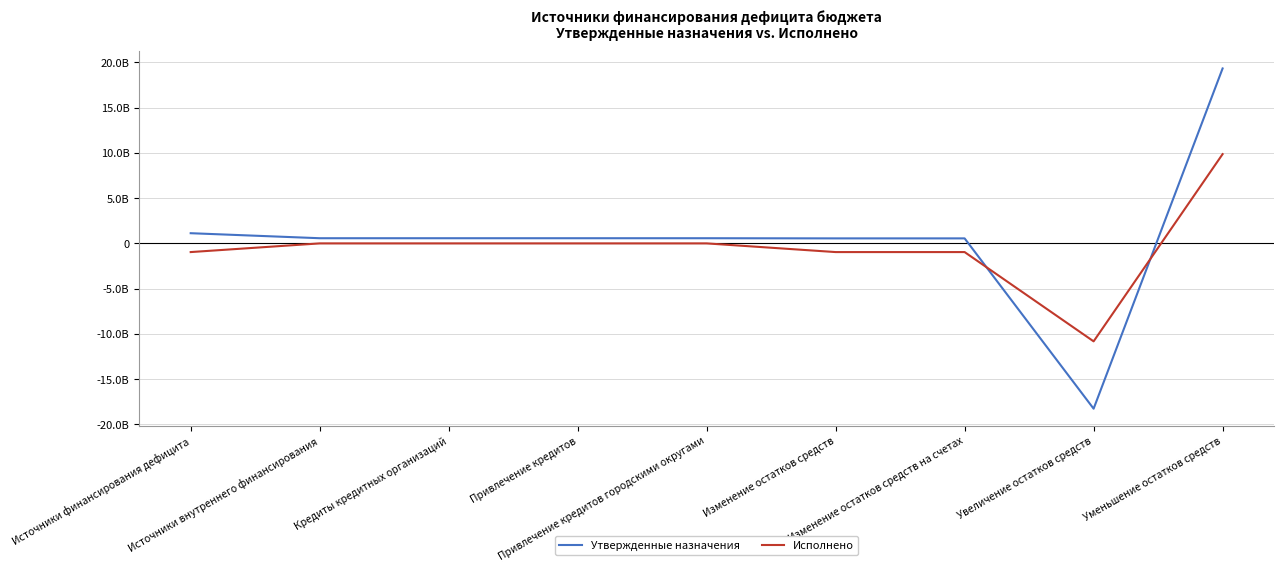

At which category does Утвержденные назначения reach its first local valley?

Увеличение остатков средств